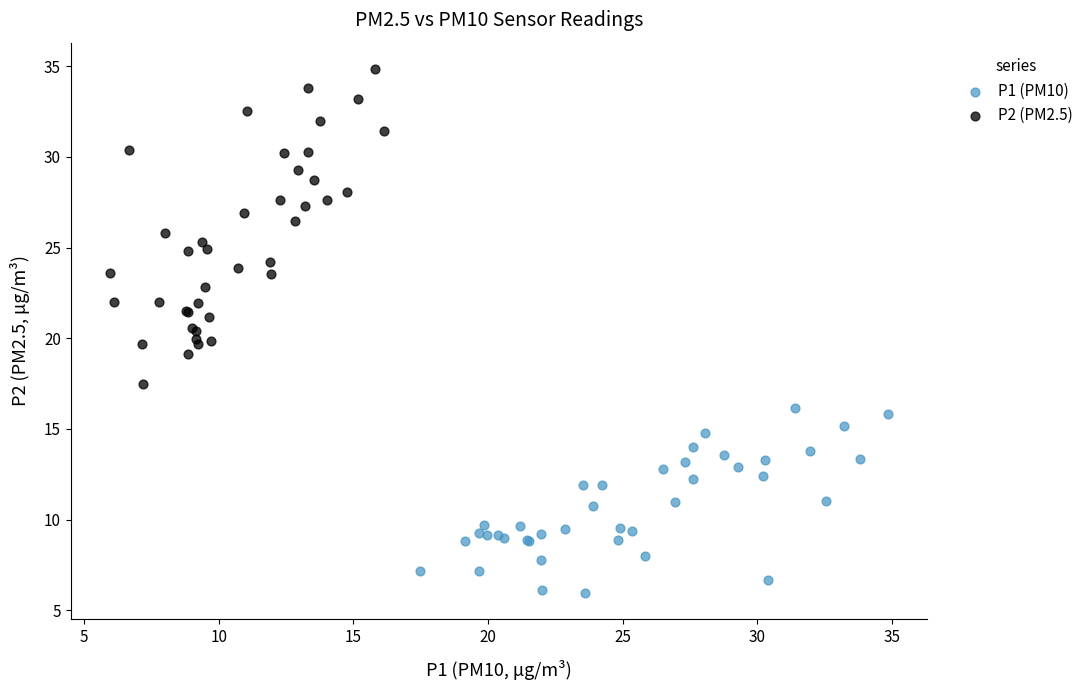

Which series contains the lowest Y value?

P1 (PM10)